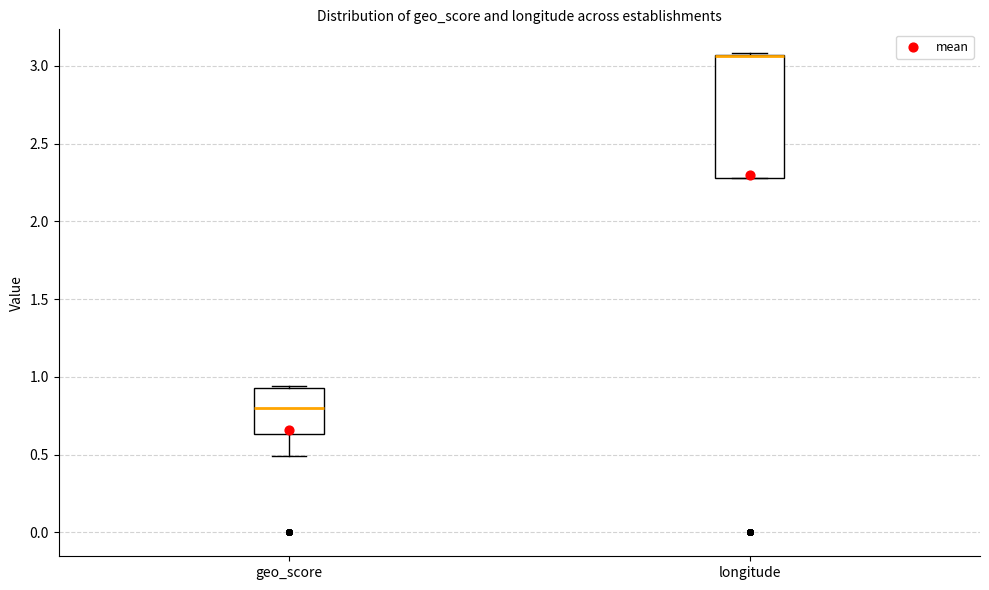

Reading left to right, read every box against the y-axis: the position of its median line, the range the box covers, and the ends of its whiskers. The values are not printed on the chart, so give them approximately, as read against the axis.

geo_score: median 0.80, box 0.65 to 0.95, whiskers 0.50 to 0.95
longitude: median 3.05 (drawn on the box's upper edge), box 2.30 to 3.05, whiskers 2.30 to 3.10